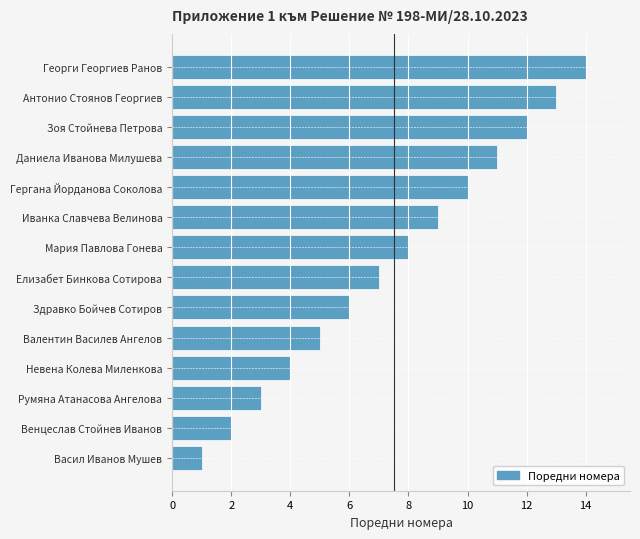

What value does the data have at Георги Георгиев Ранов?

14